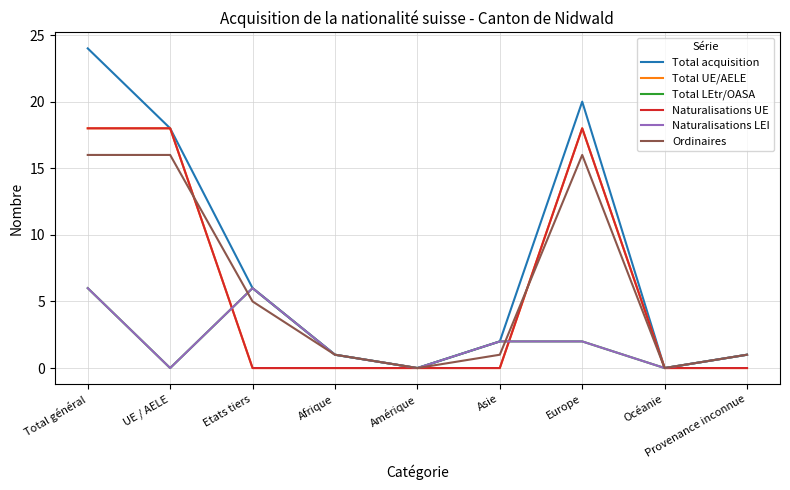

Is this an area chart (filled region under the line)?

No